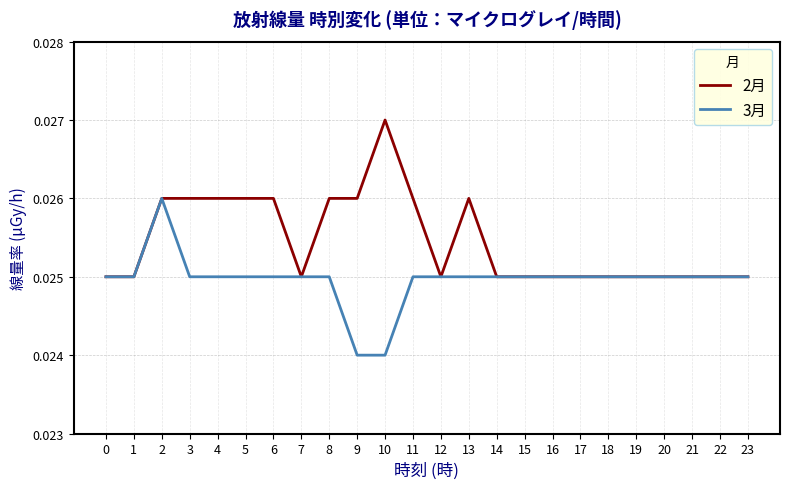

How many lines are shown in the chart?

2